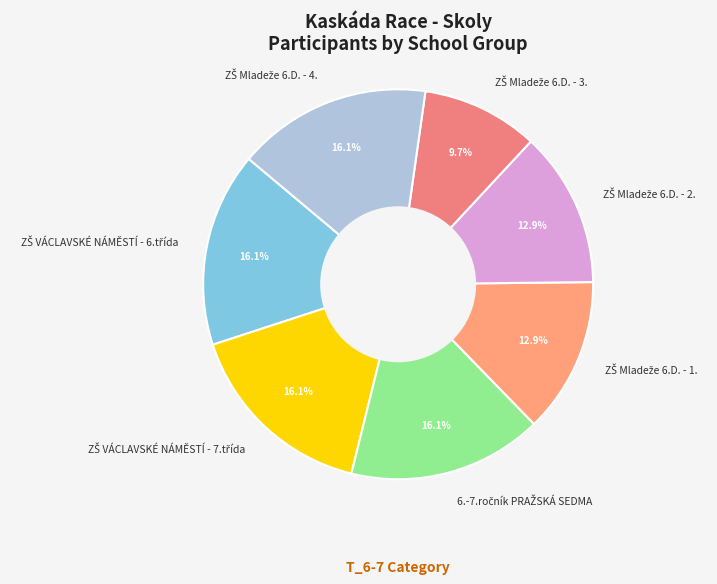

Is there a majority slice in this chart?

No